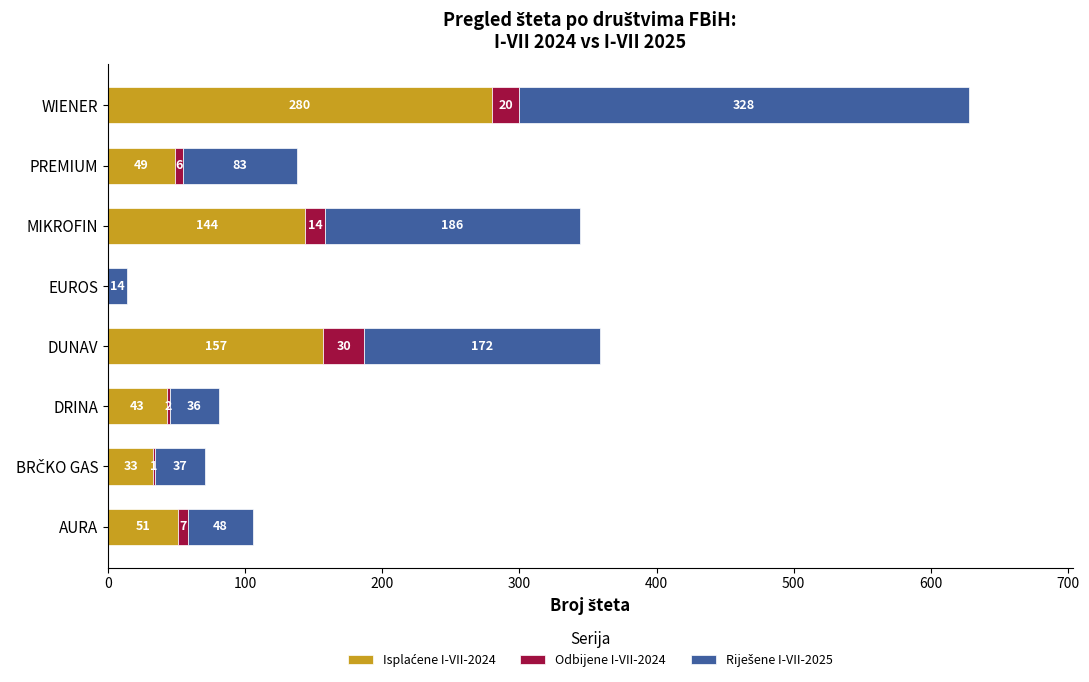

What is the total value across all series at MIKROFIN?

344